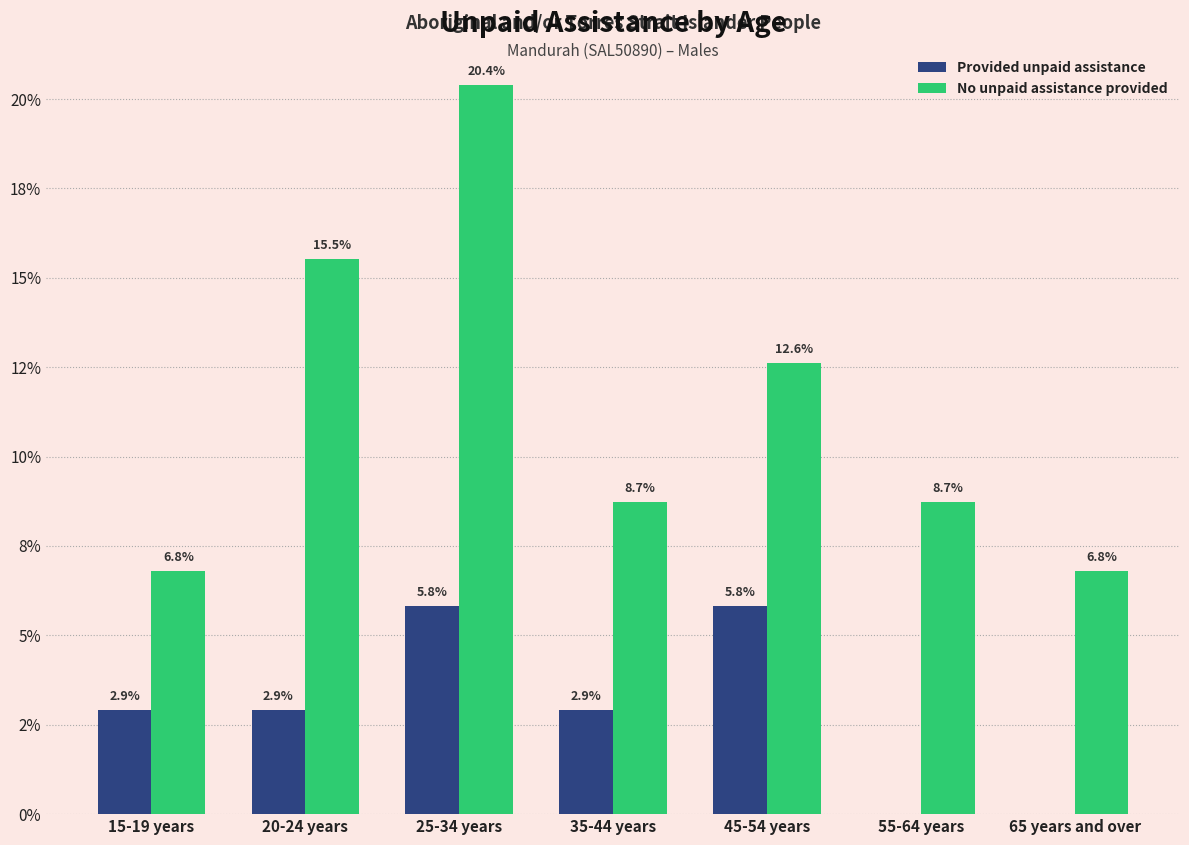

At how many categories does at least one series exceed 13?

2